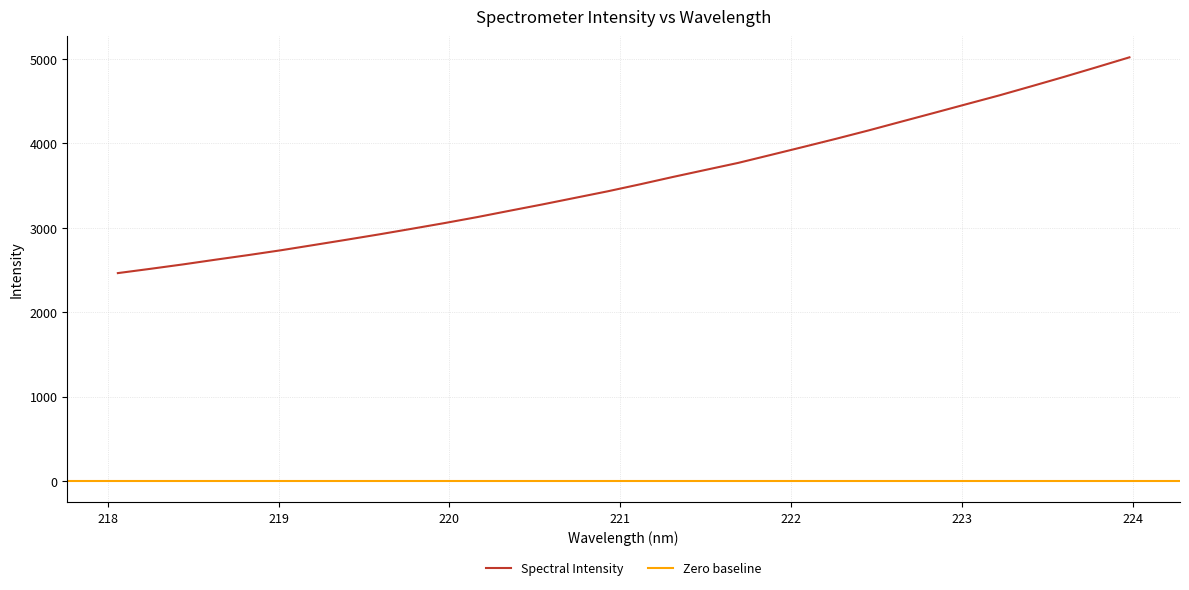

Reading left to right, what are all the values shown in this chart?

218.0596=2463.5	218.2508=2514.3	218.442=2566.7	218.6332=2622.8	218.8244=2677.2	219.0156=2734.4	219.2067=2796.1	219.3979=2858.5	219.589=2922.0	219.7801=2988.3	219.9712=3055.7	220.1623=3126.5	220.3533=3202.0	220.5444=3276.6	220.7354=3354.3	220.9264=3431.9	221.1174=3515.5	221.3083=3601.9	221.4993=3685.4	221.6902=3768.4	221.8812=3862.8	222.0721=3957.7	222.263=4053.9	222.4538=4153.1	222.6447=4256.7	222.8355=4359.7	223.0264=4463.7	223.2172=4567.1	223.408=4676.6	223.5987=4787.7	223.7895=4902.3	223.9802=5018.6